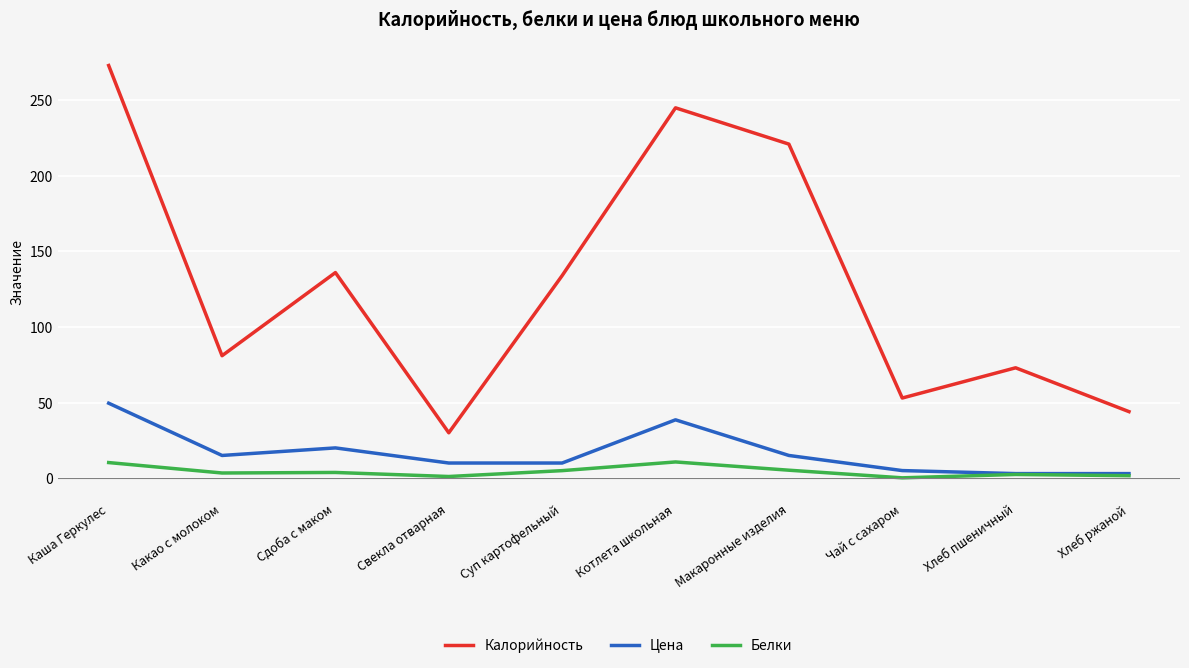

List the series in order of their peak value, highest first.

Калорийность, Цена, Белки